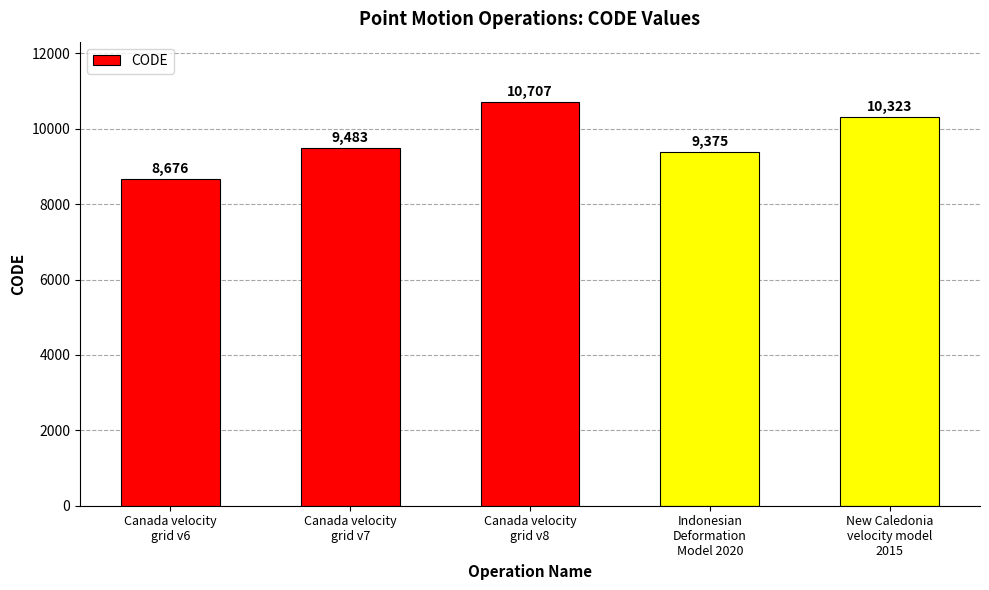

Which label corresponds to the smallest value in the chart?

Canada velocity
grid v6